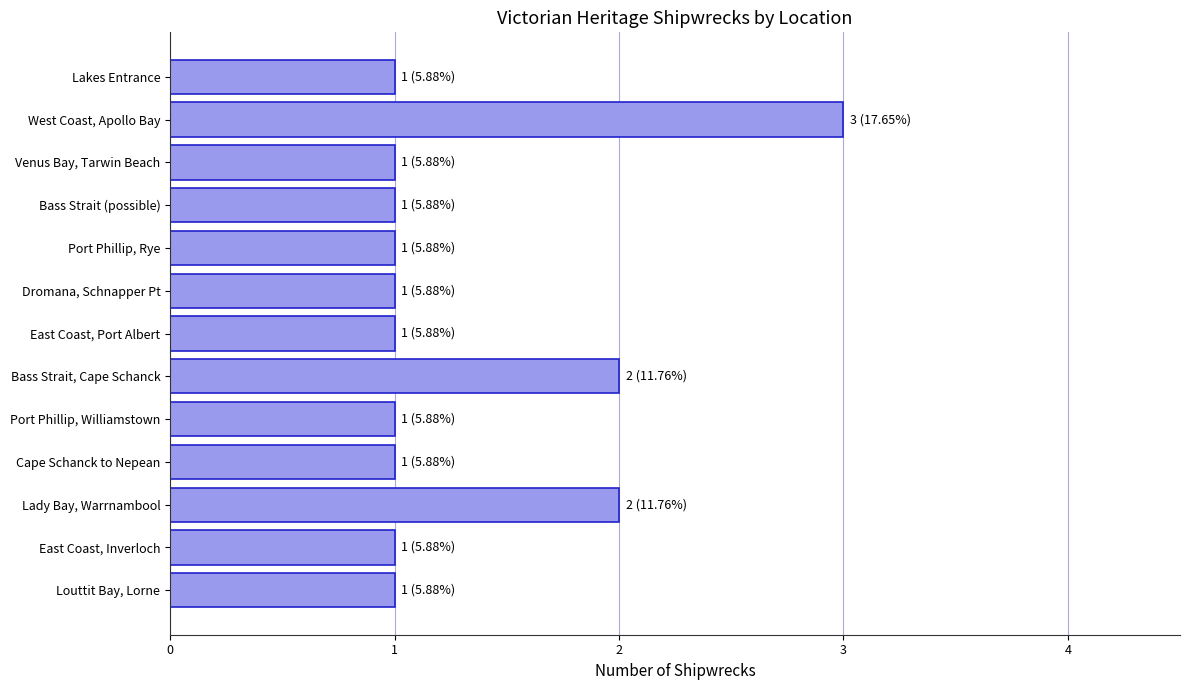

What position from the top is West Coast, Apollo Bay?

2